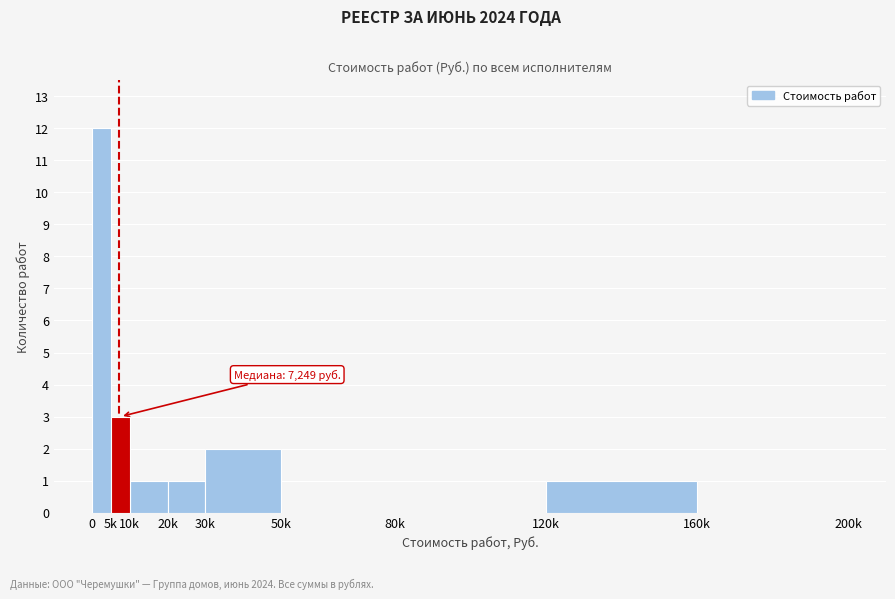

Reading left to right, transcribe all the data shown in this chart.

0=12	5k=3	10k=1	20k=1	30k=2	50k=0	80k=0	120k=1	160k=0